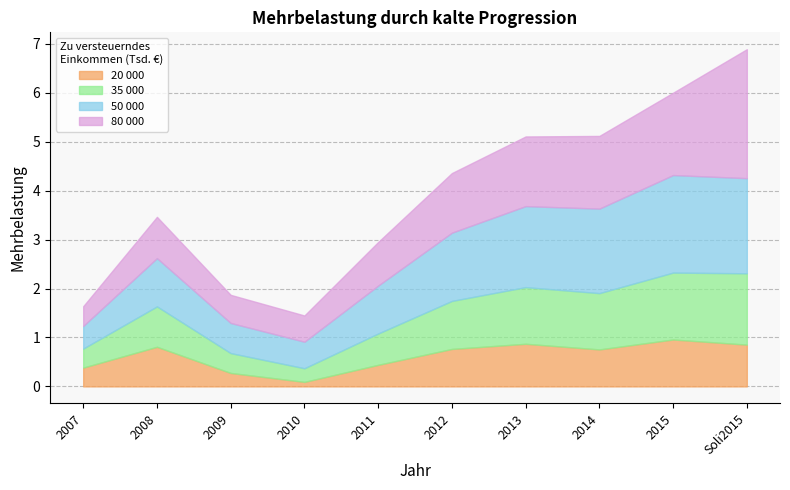

True or false: 35 000 and 80 000 cross at least once.

False